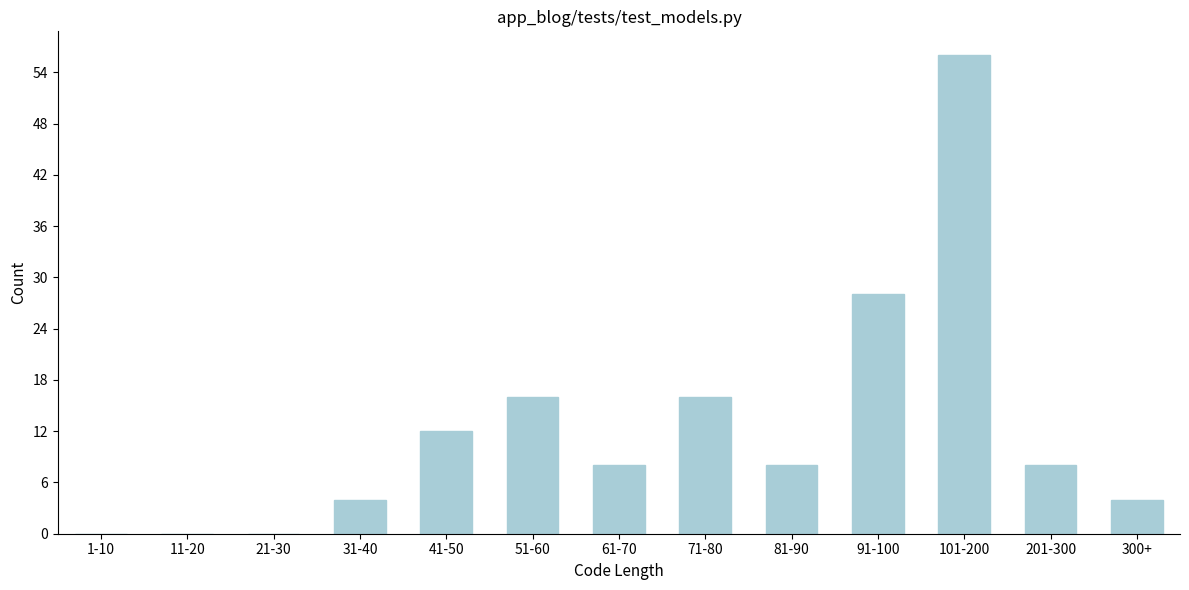

Reading left to right, transcribe all the data shown in this chart.

1-10=0	11-20=0	21-30=0	31-40=4	41-50=12	51-60=16	61-70=8	71-80=16	81-90=8	91-100=28	101-200=56	201-300=8	300+=4